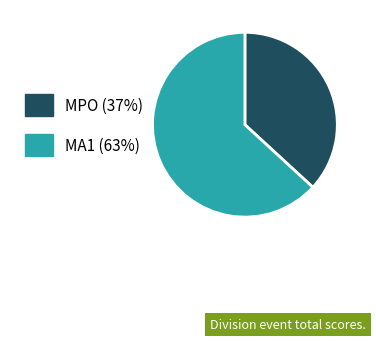

Combined, do MA1 (63%) and MPO (37%) account for over 50%?

Yes